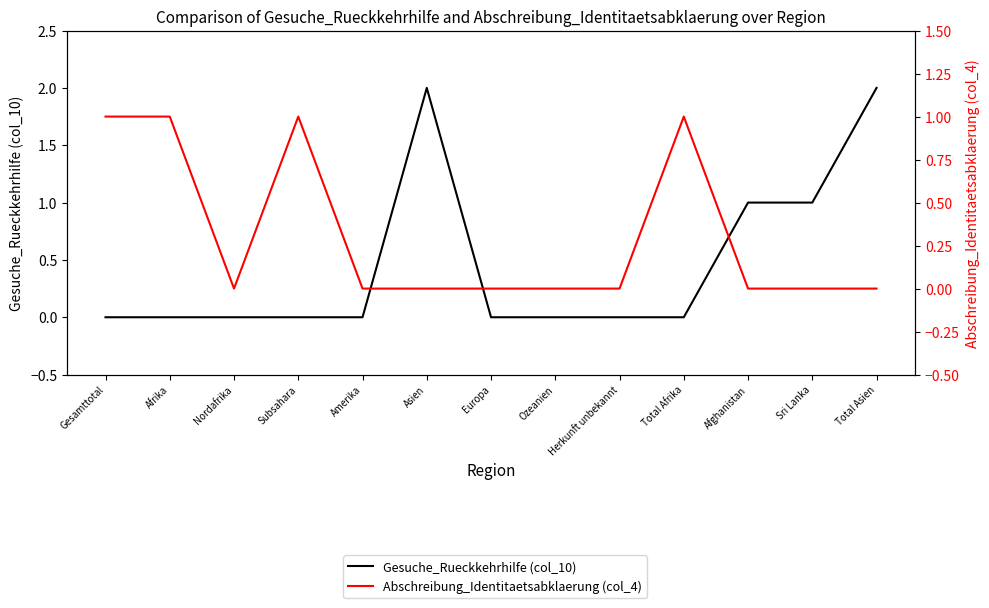

At how many categories does at least one series exceed 1?

2